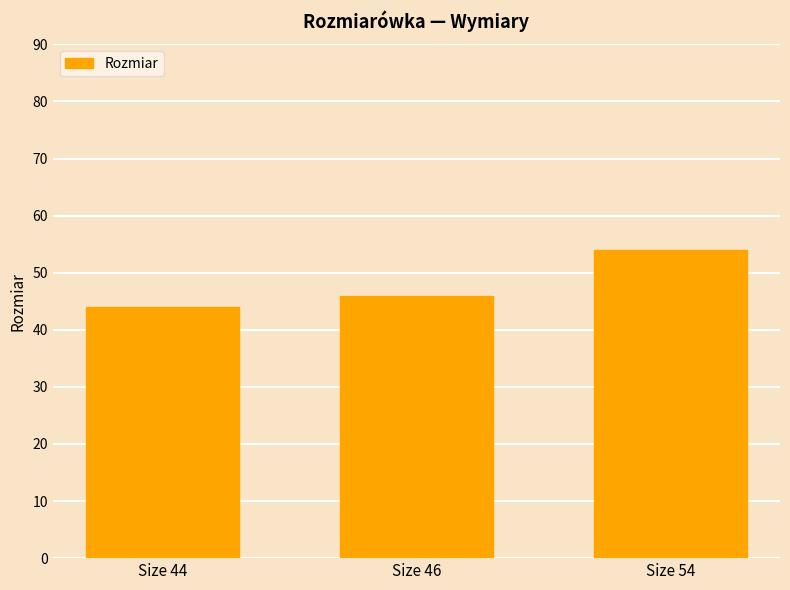

Rank the categories by value from highest to lowest.

Size 54, Size 46, Size 44